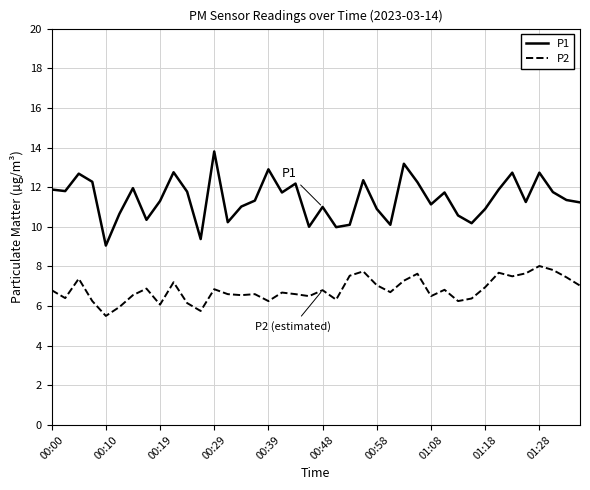

True or false: P1 and P2 intersect in this chart.

False